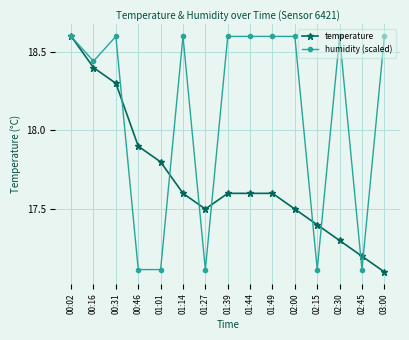

How many distinct data groups are displayed?

2